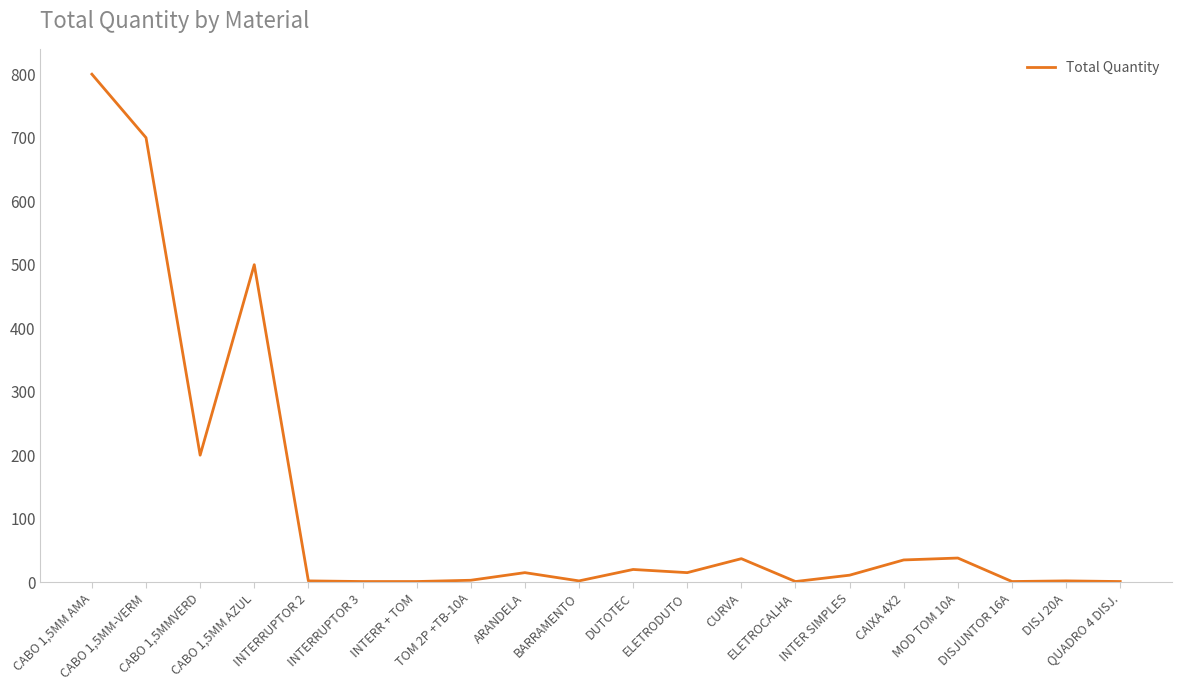

What is the maximum value shown in the chart?

800